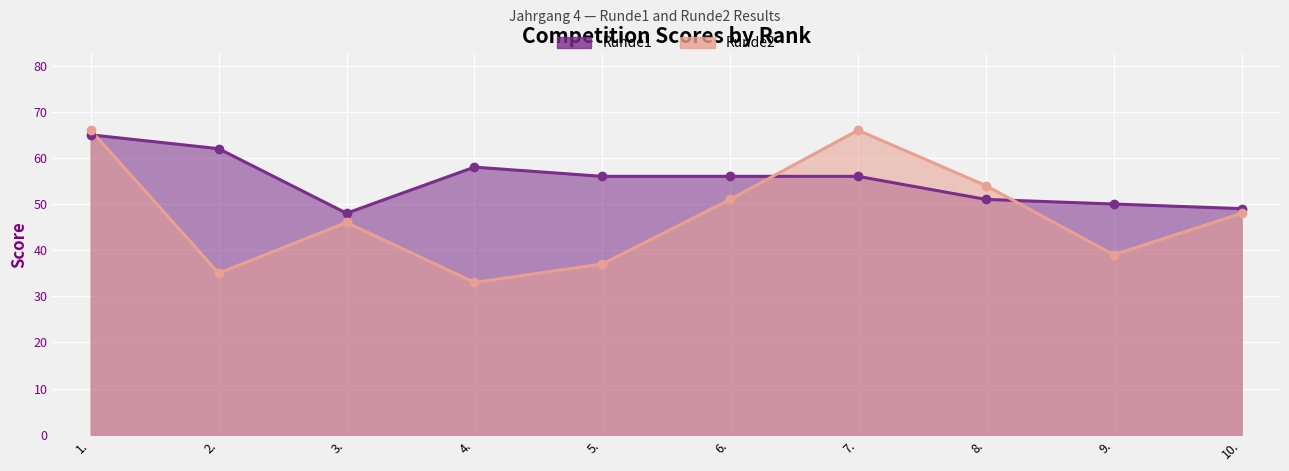

Which series has the largest Y range (max minus min)?

Runde2